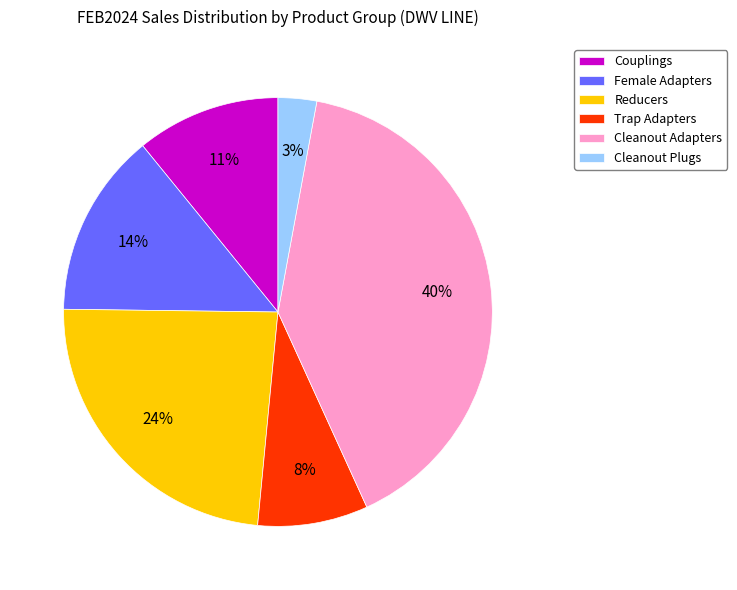

To the nearest percent, what percentage of the pie is Trap Adapters?

8%